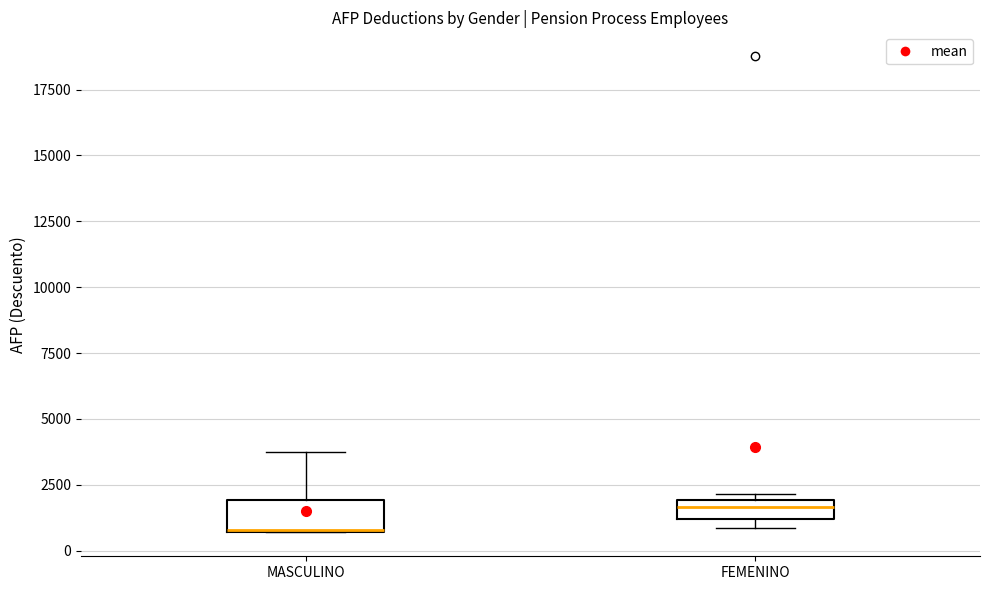

Which box's median line is the lowest?

MASCULINO